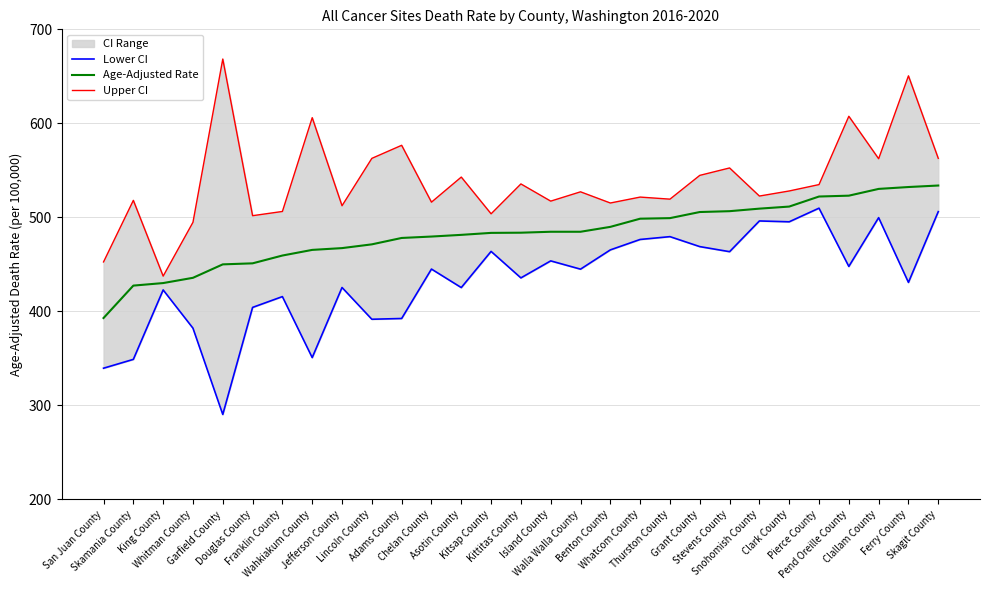

True or false: Age-Adjusted Rate and Upper CI intersect in this chart.

False